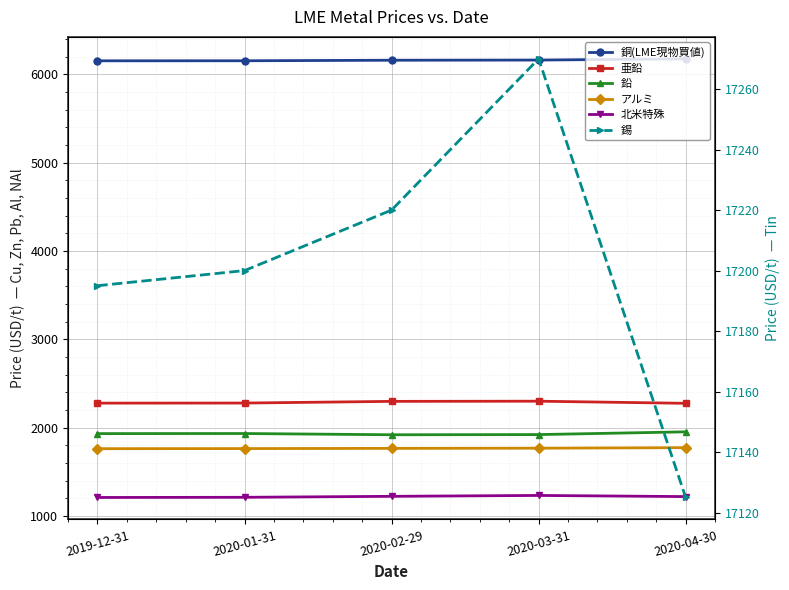

In 錫, how many points are higher than both neighbors (excluding endpoints)?

1